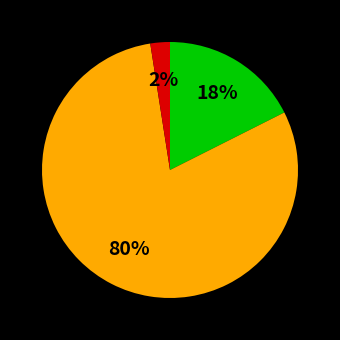

To the nearest percent, what is the average slice percentage?

33%